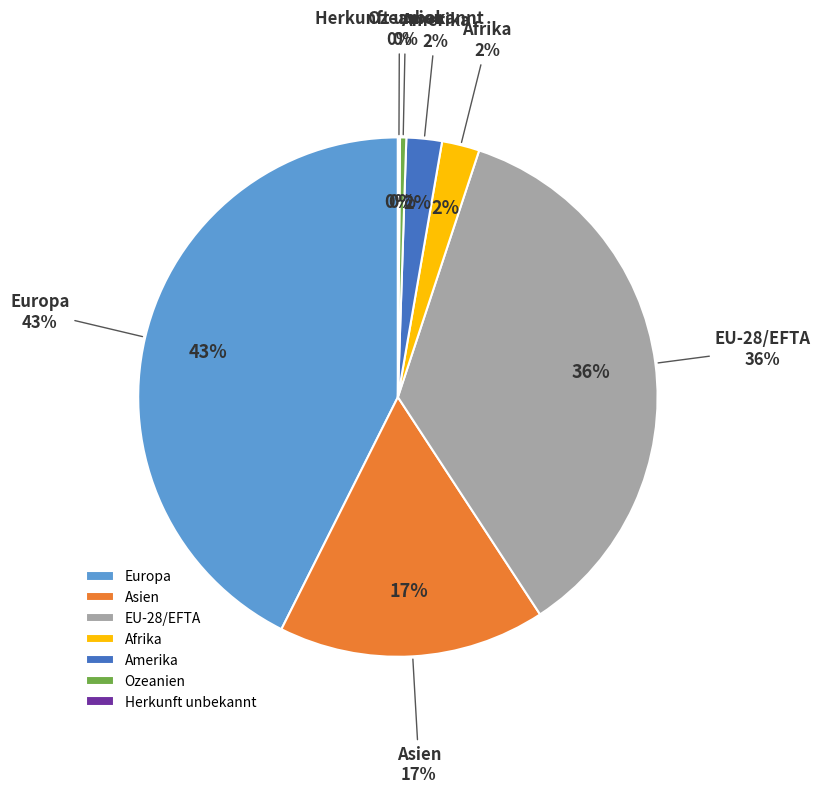

Rank the categories by value from lowest to highest.

Herkunft unbekannt, Ozeanien, Amerika, Afrika, Asien, EU-28/EFTA, Europa